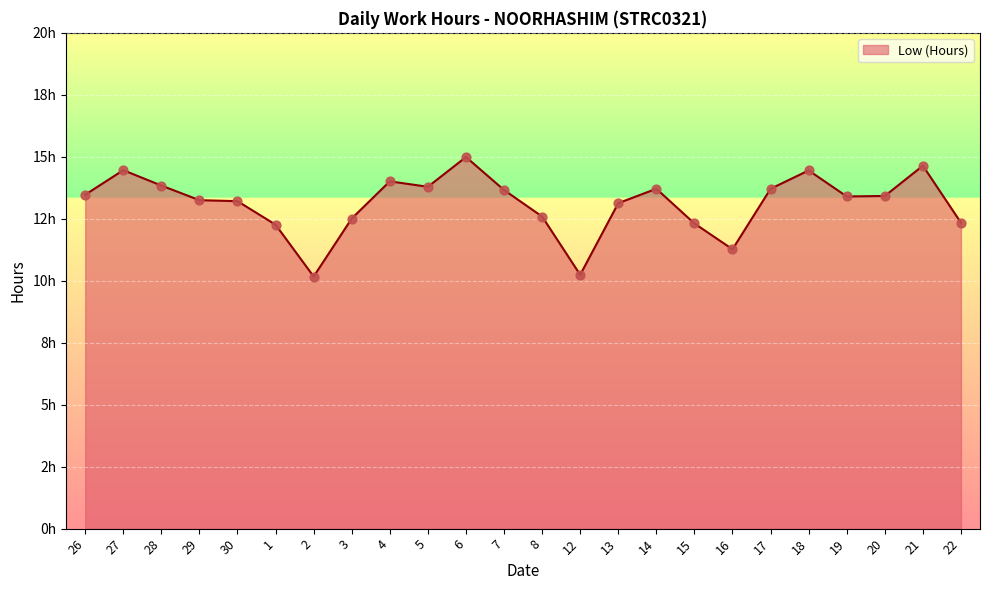

Does the chart have visible grid lines?

Yes